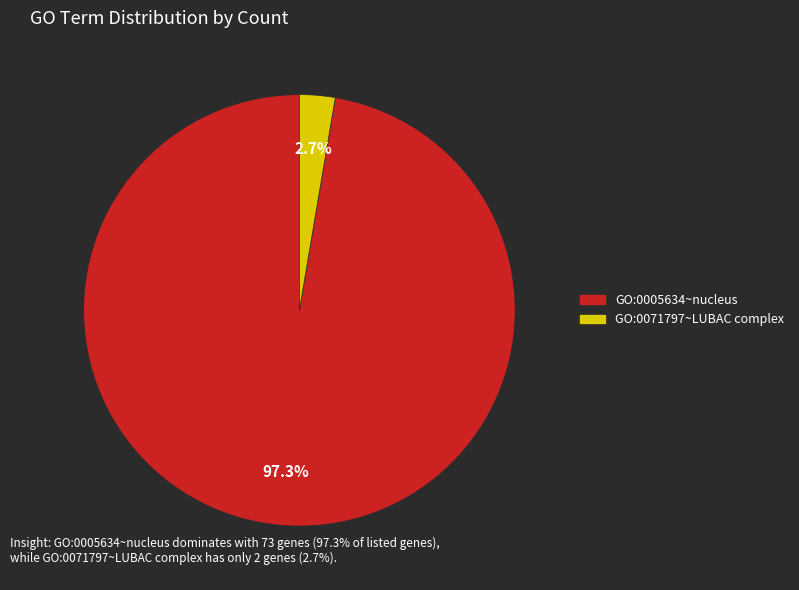

What is the total percentage of GO:0005634~nucleus and GO:0071797~LUBAC complex?

100.0%